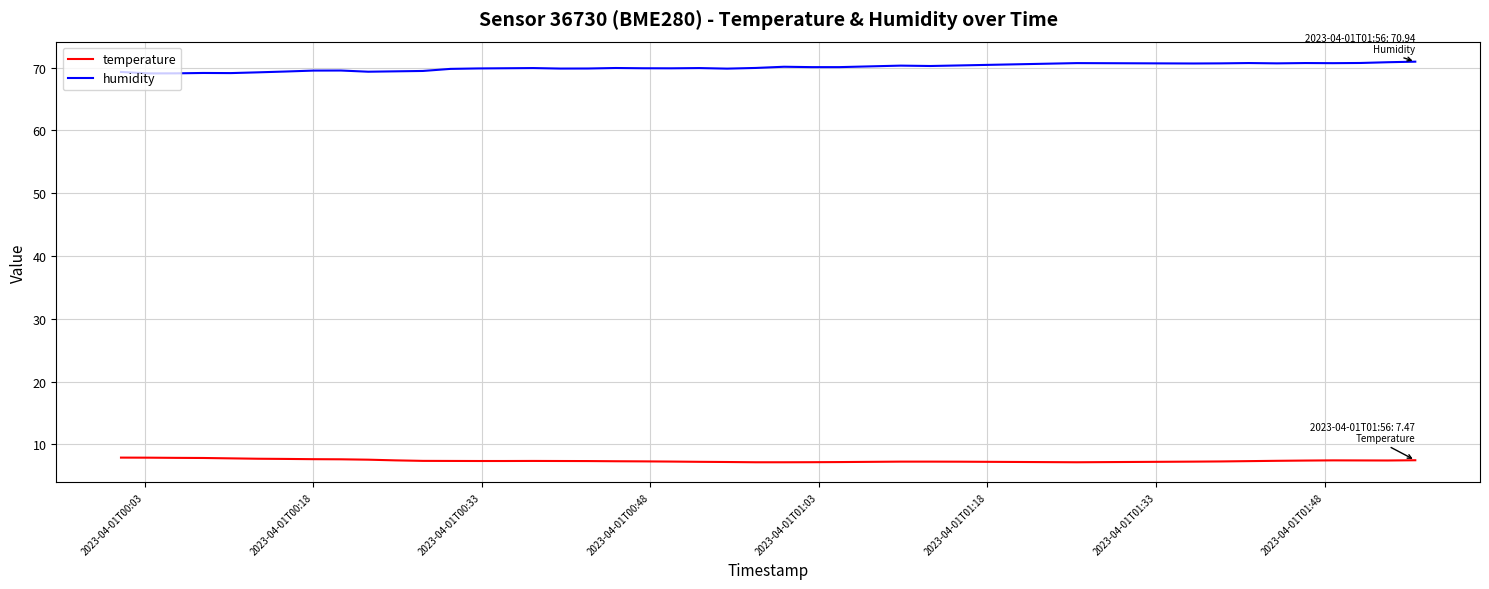

What is the highest value of the humidity series?

70.9